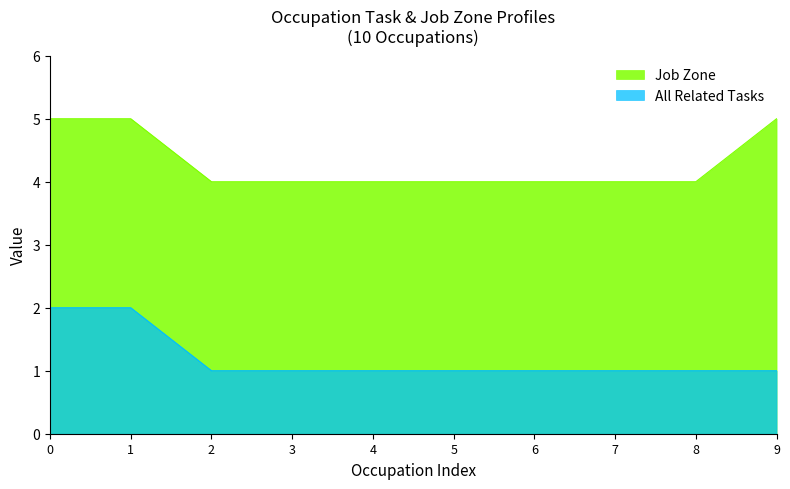

The value of Job Zone at 3 is 2. True or false?

False